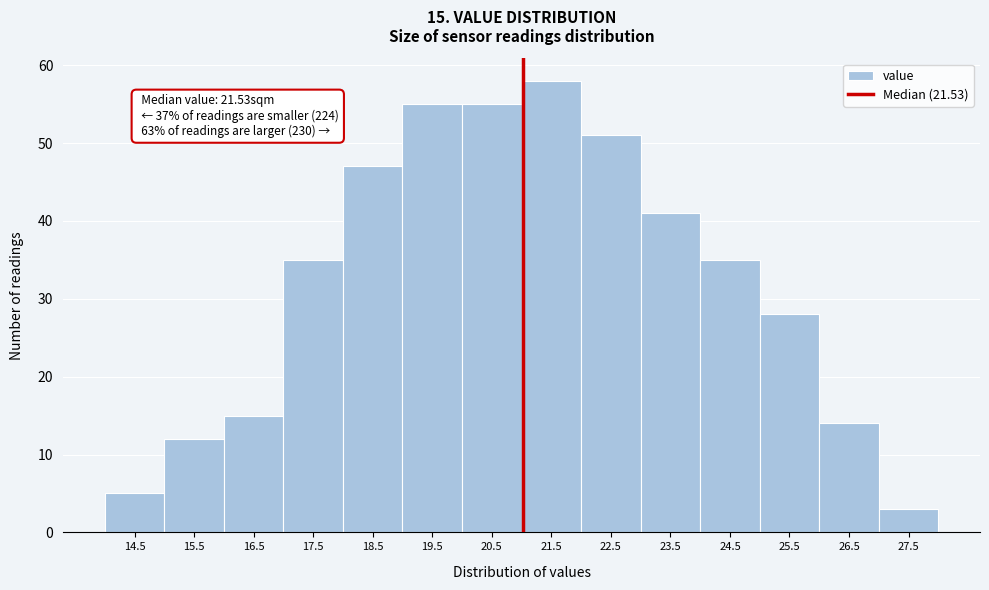

Reading left to right, extract all data points from this chart.

14.5=5	15.5=12	16.5=15	17.5=35	18.5=47	19.5=55	20.5=55	21.5=58	22.5=51	23.5=41	24.5=35	25.5=28	26.5=14	27.5=3